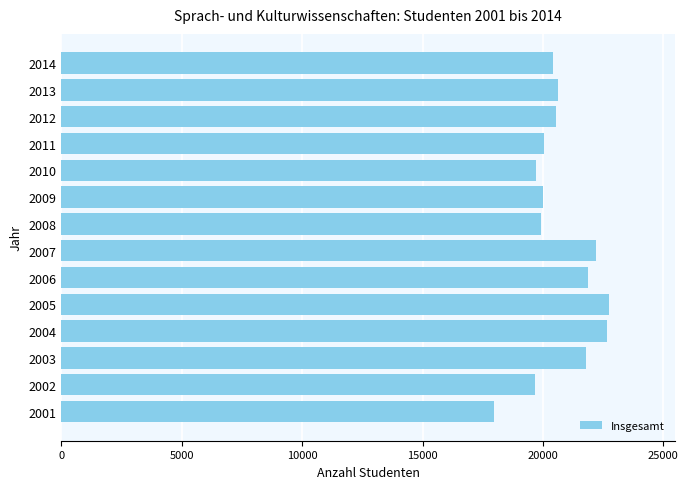

What is the difference between the second highest and second lowest values?

2990